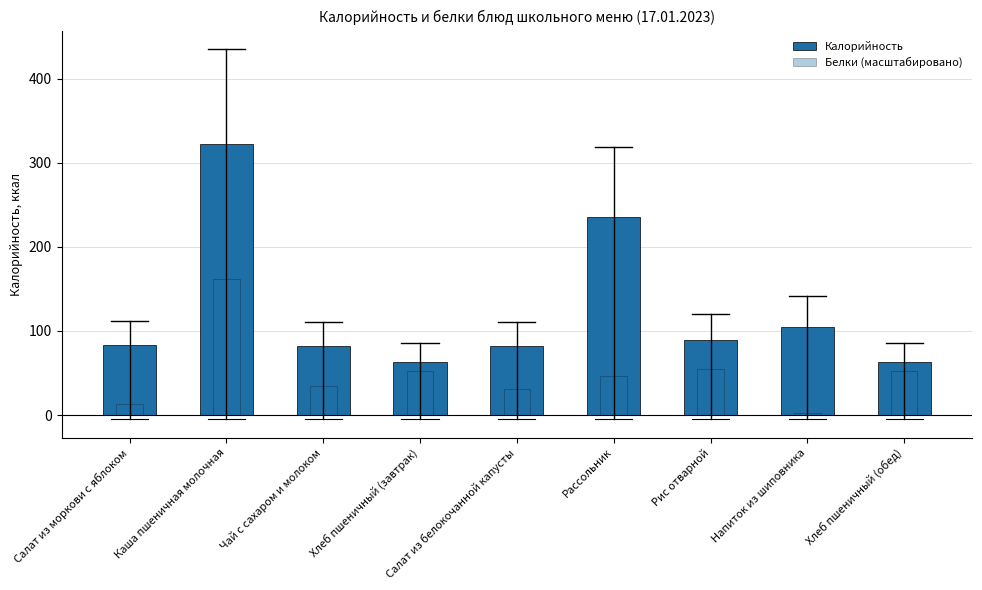

What is the label of the 9th bar from the left?

Хлеб пшеничный (обед)